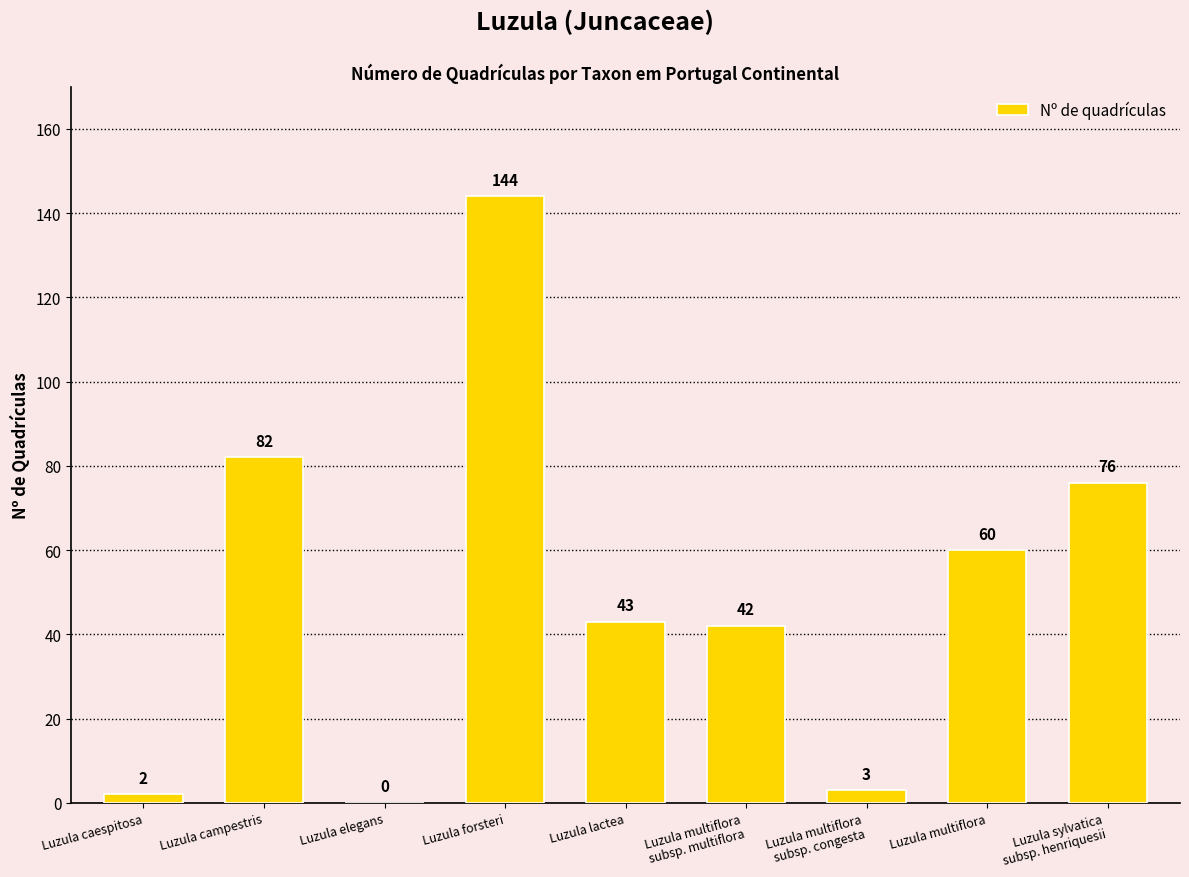

Approximately how many times larger is the value at Luzula lactea compared to Luzula campestris?

0.5